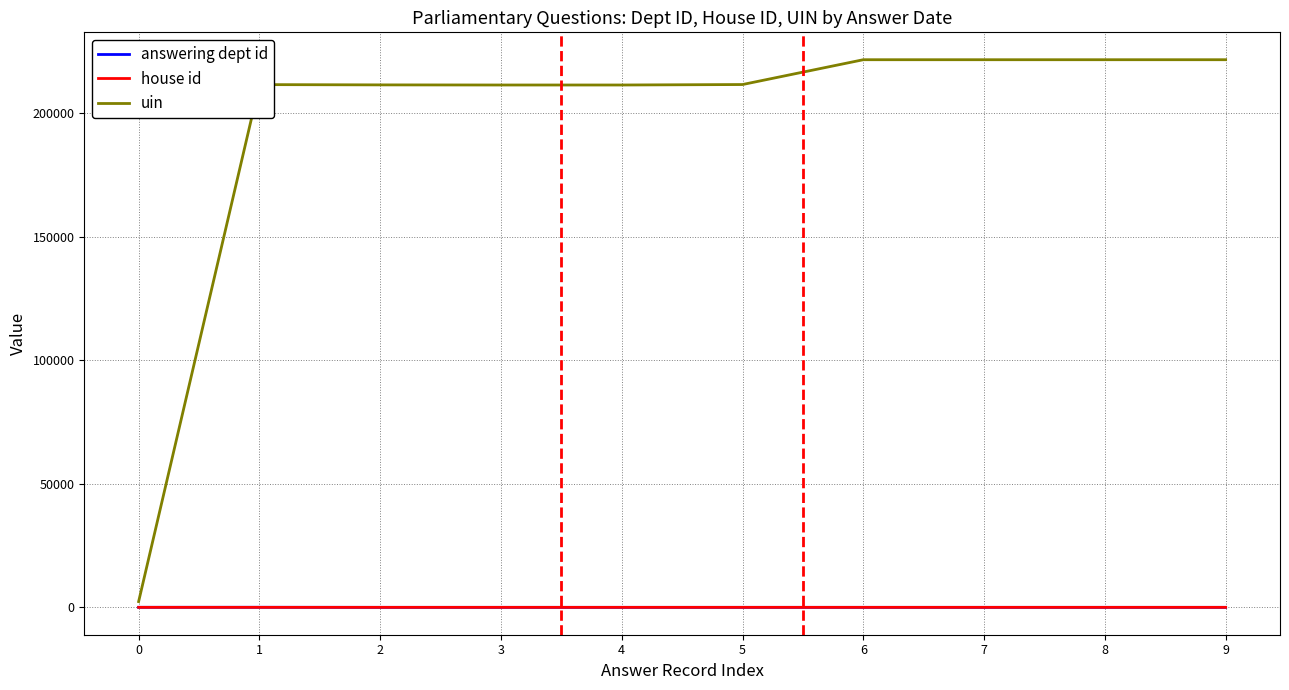

True or false: house id and uin intersect in this chart.

False